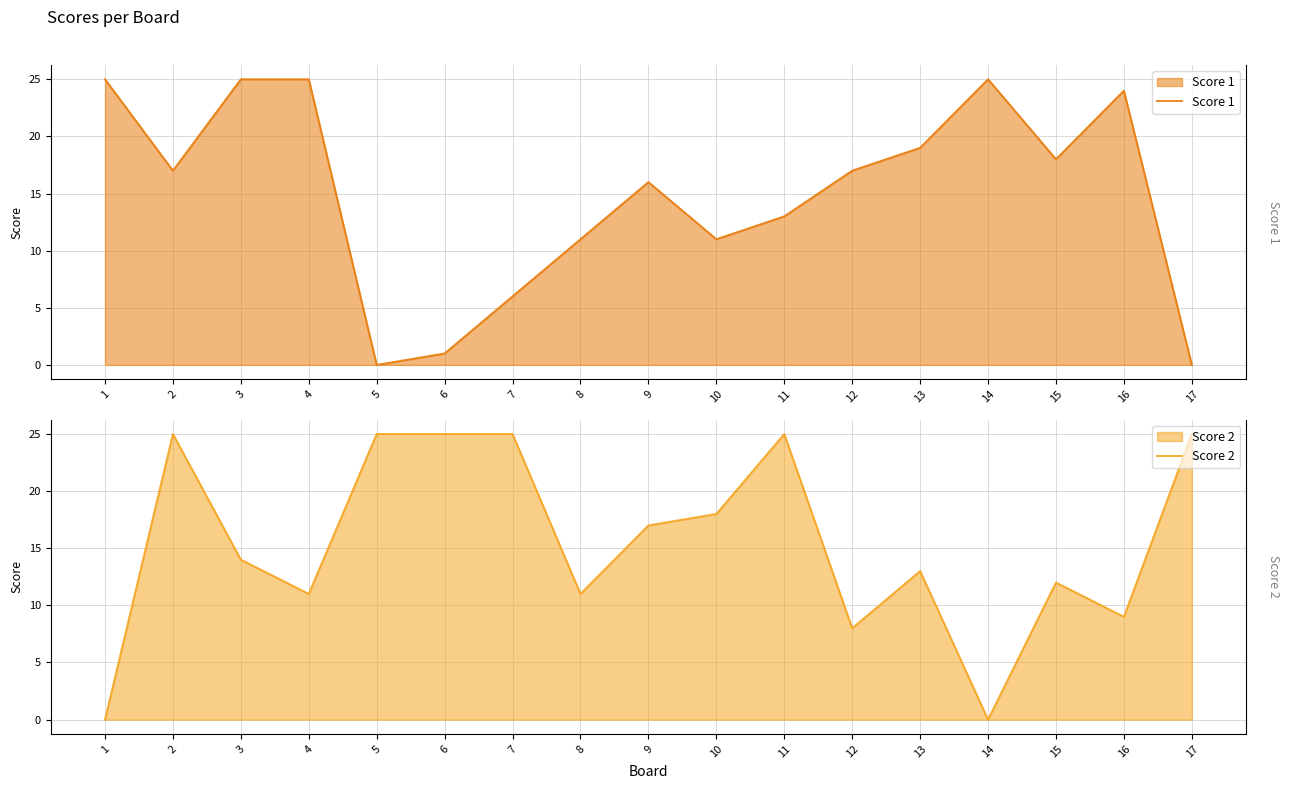

How many lines are shown in the chart?

2